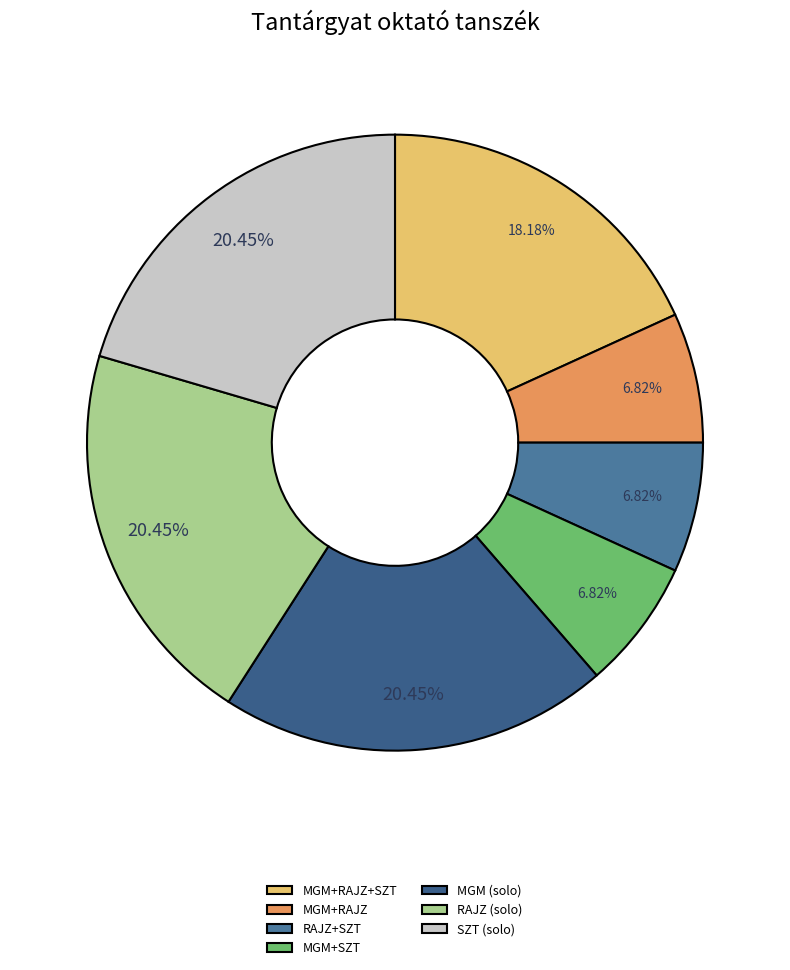

Which slice is the smallest?

MGM+RAJZ